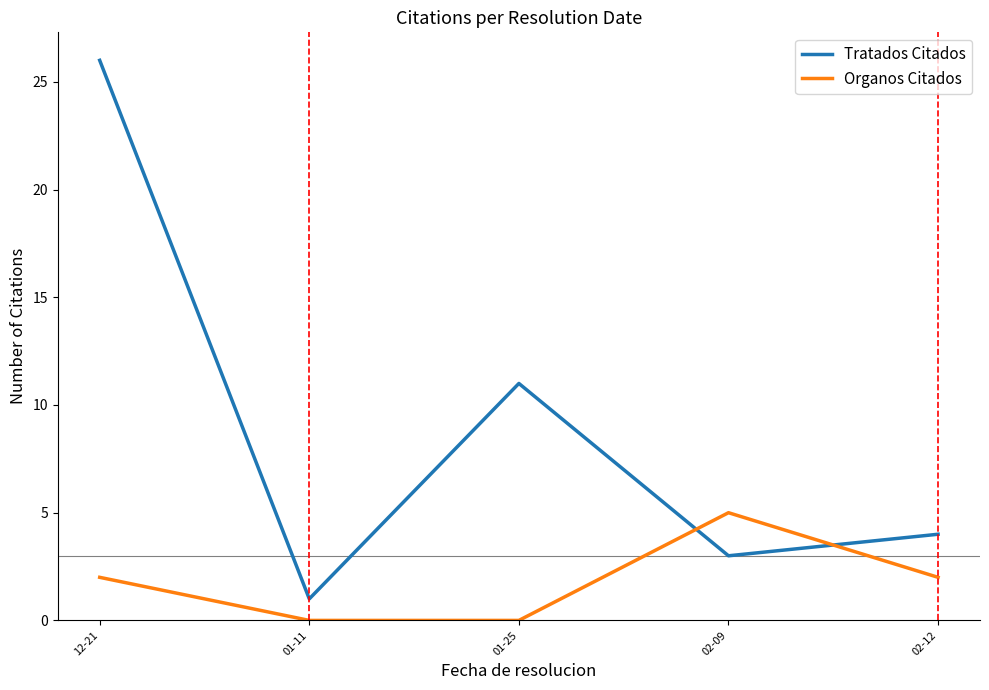

Between 01-25 and 02-09, which series saw the biggest shift?

Tratados Citados